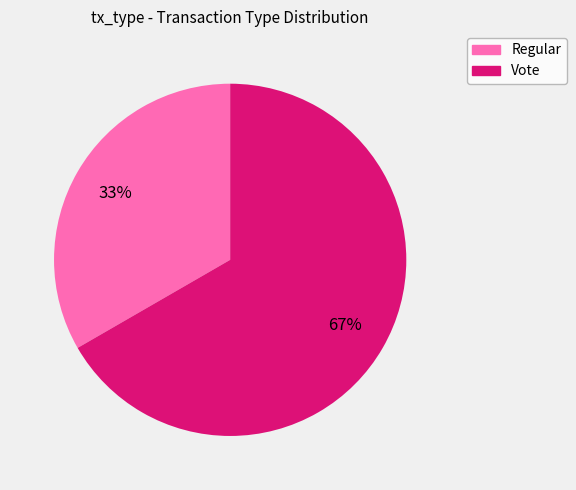

What percentage is the Vote slice, to the nearest percent?

67%